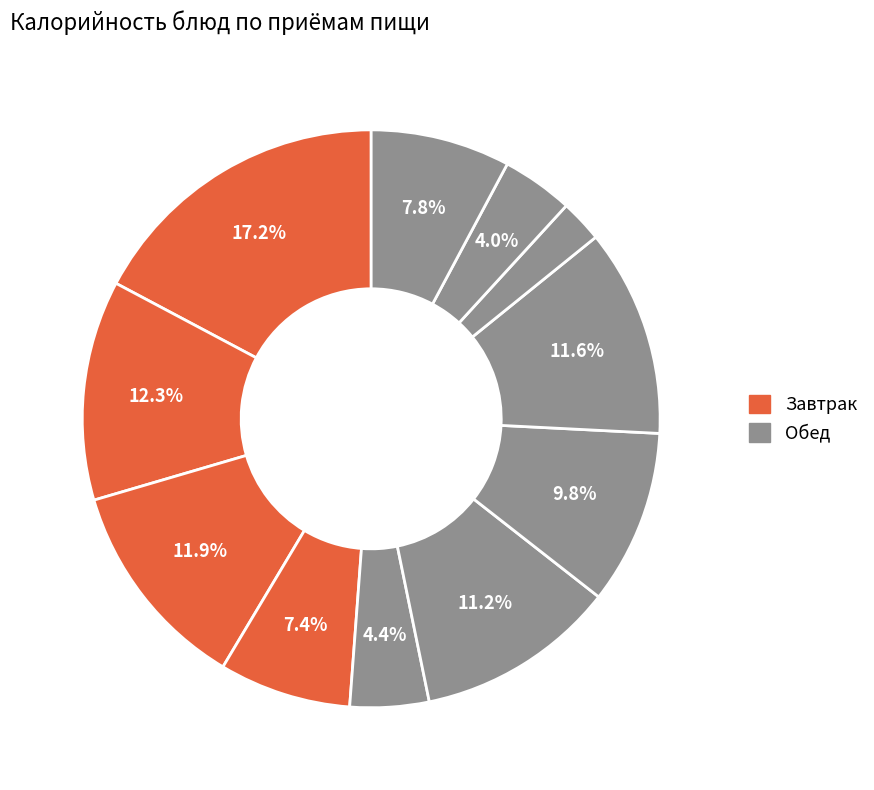

Count the number of slices in the pie.

11